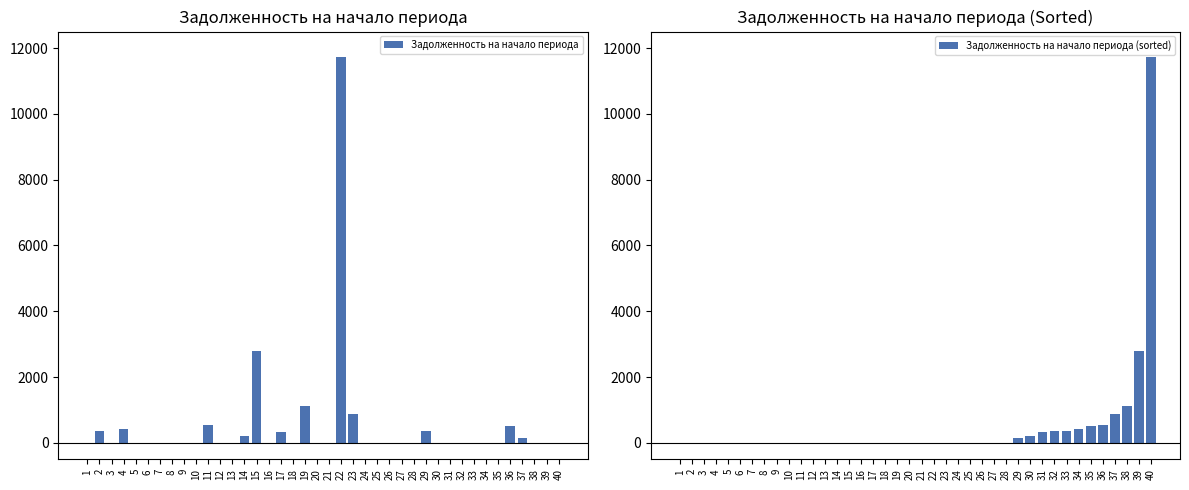

Are the bars horizontal?

No